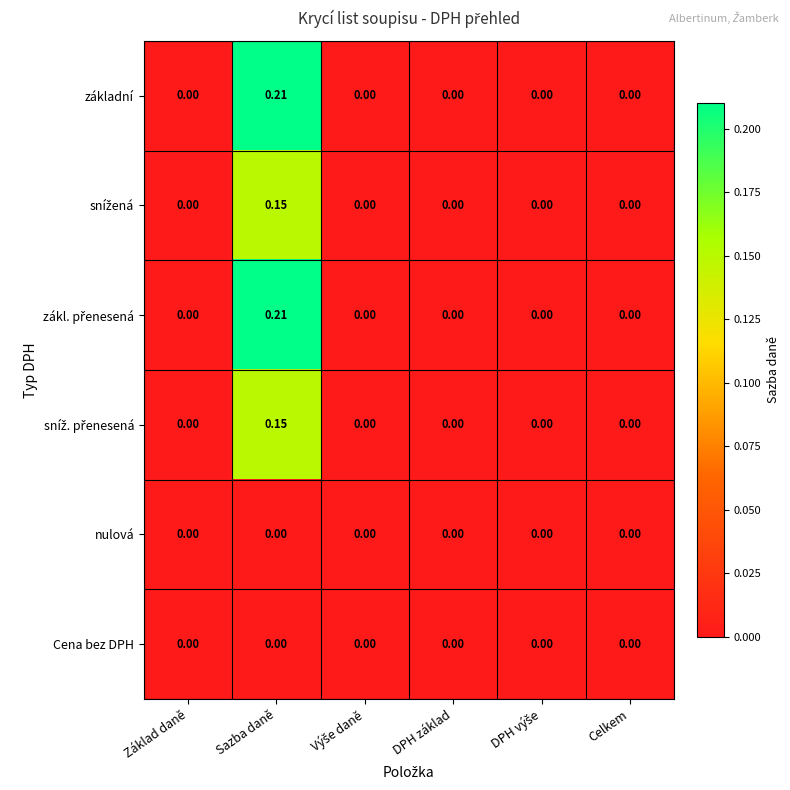

At which category is the sum across all series the highest?

Sazba daně